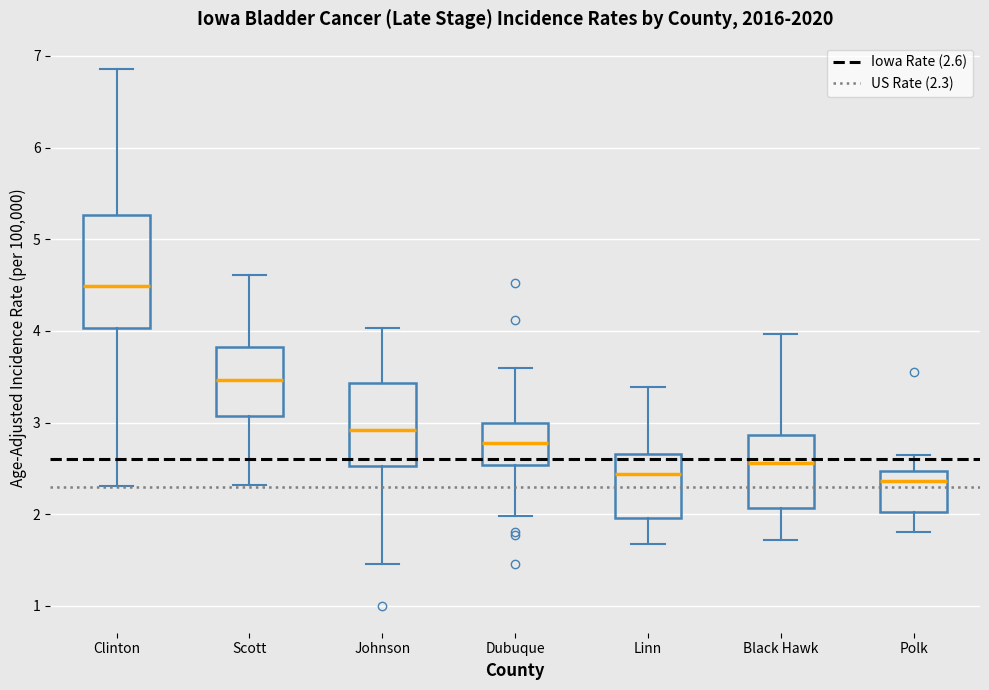

Where does the median line of the box for Polk sit on the y-axis? The values are not printed on the chart, so give them approximately, as read against the axis.

2.4